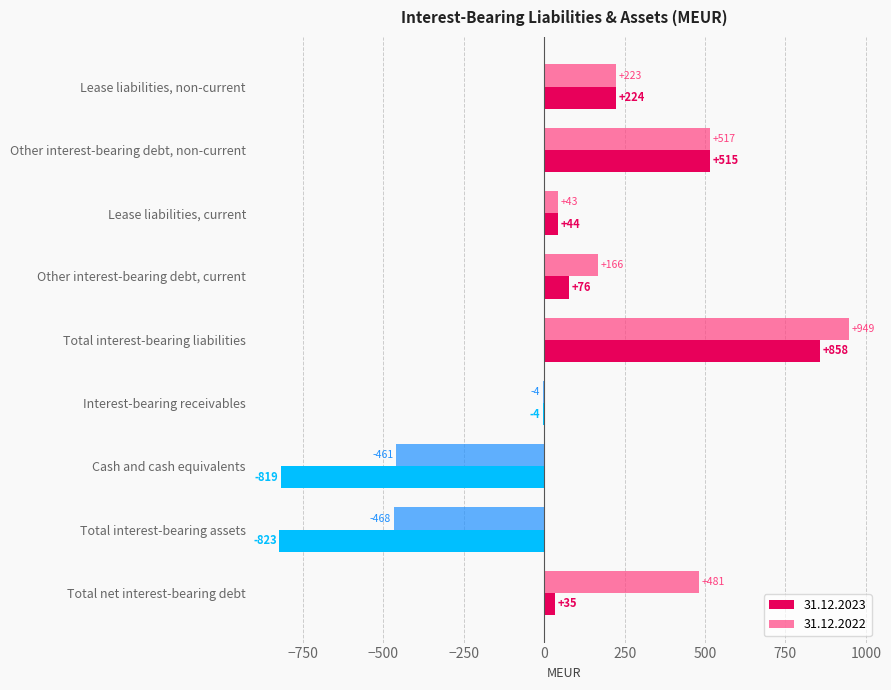

At which category is the sum across all series the highest?

Total interest-bearing liabilities